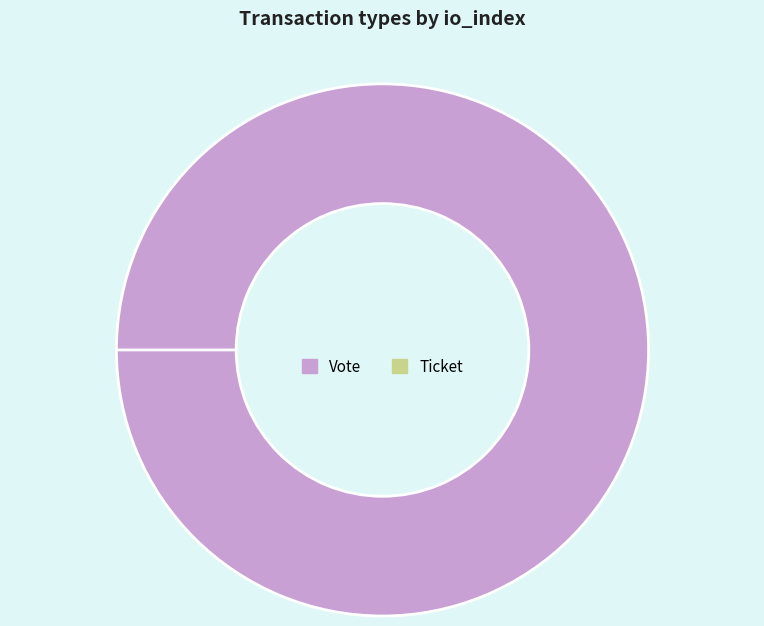

Which slice is the largest?

Vote